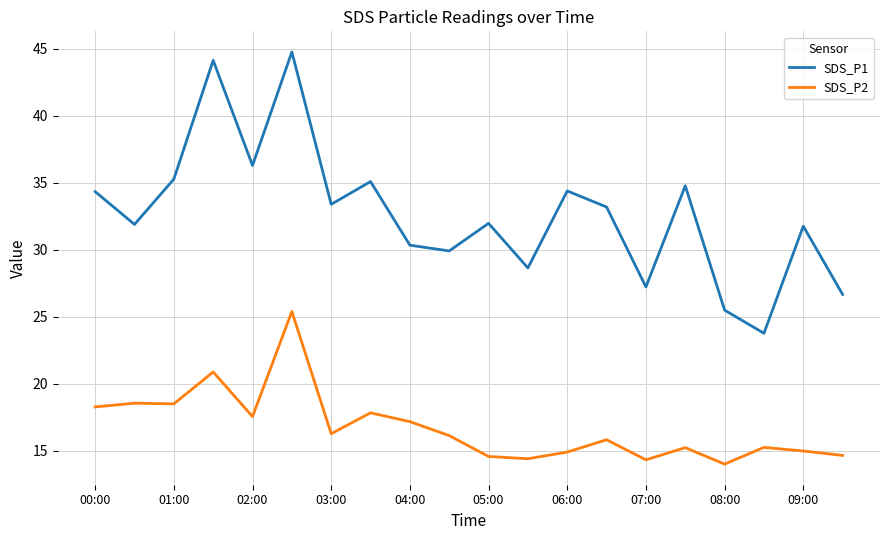

True or false: SDS_P2 and SDS_P1 cross at least once.

False